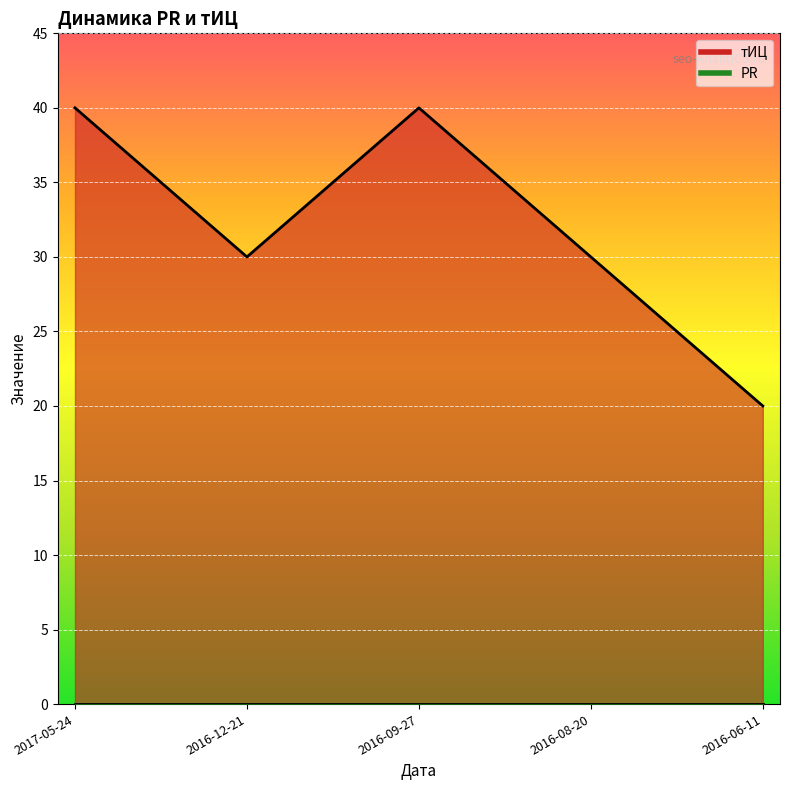

What is the greatest value displayed?

40